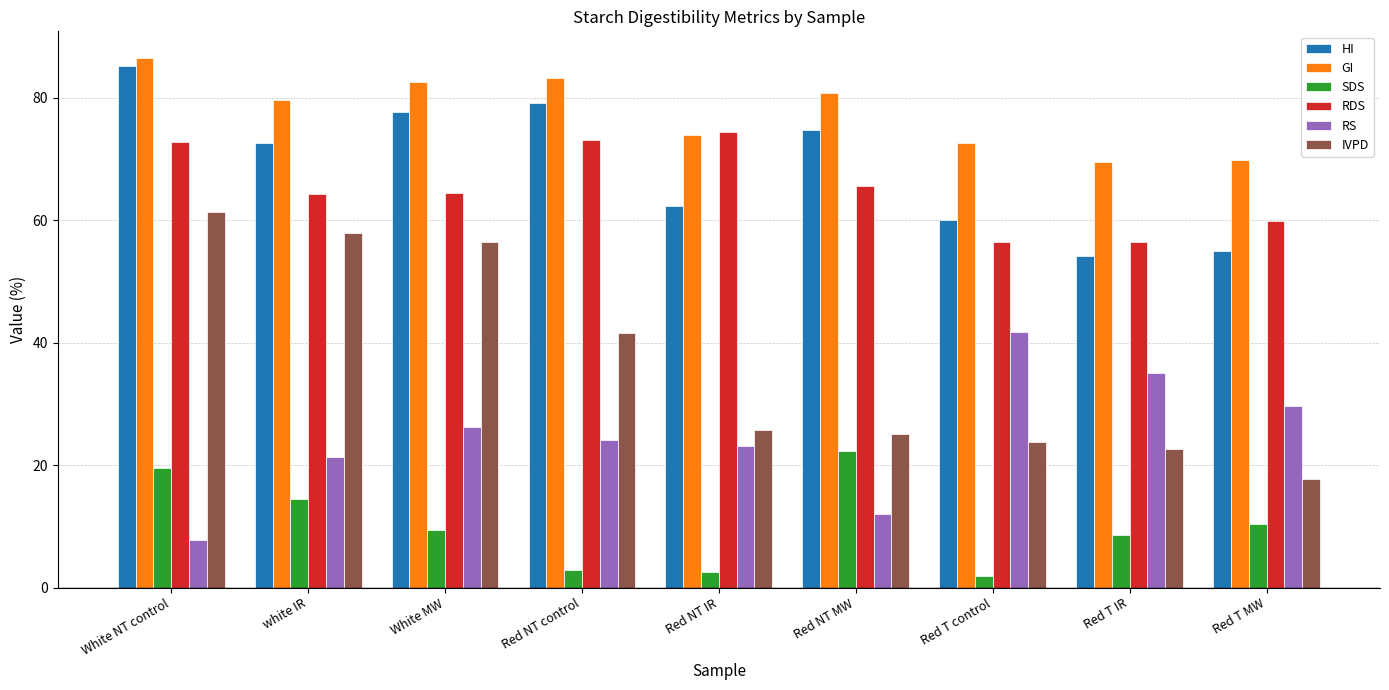

What is the difference between the SDS values at Red NT IR and White NT control?

16.9